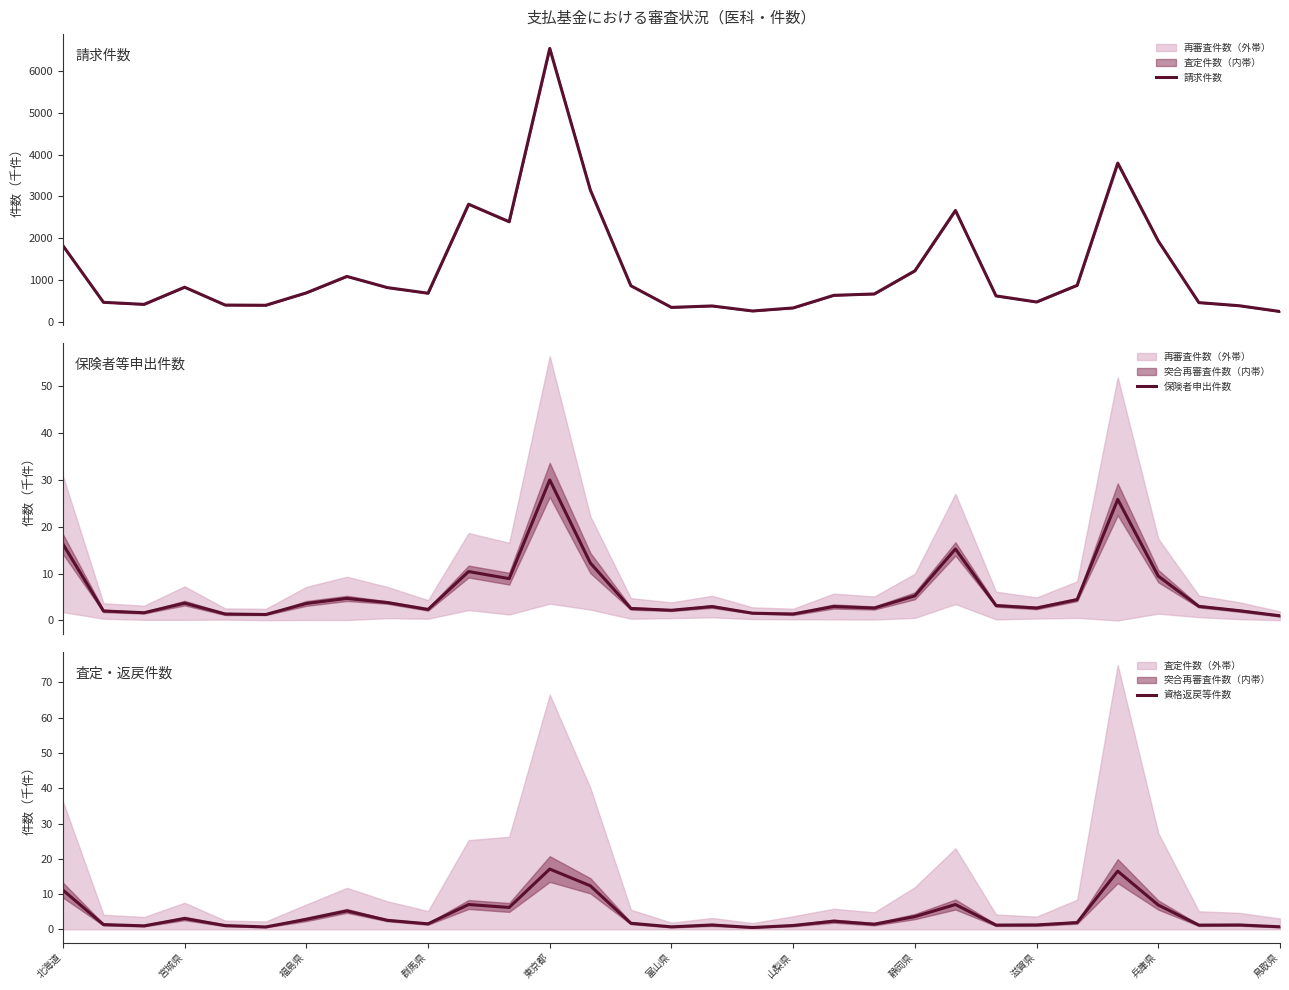

What is the minimum value for 請求件数?

240.0